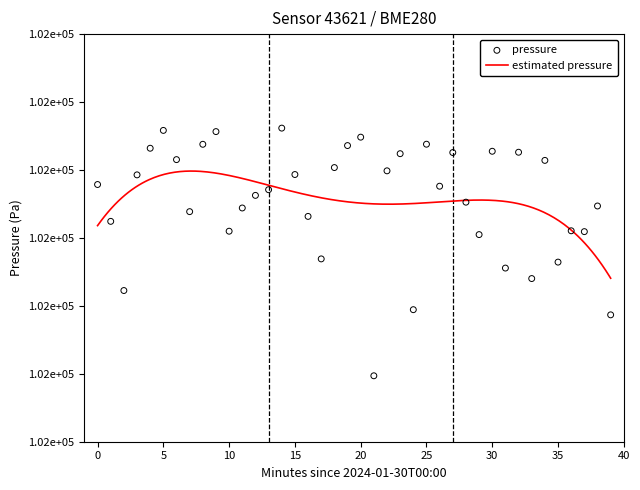

Which series has the largest Y range (max minus min)?

pressure